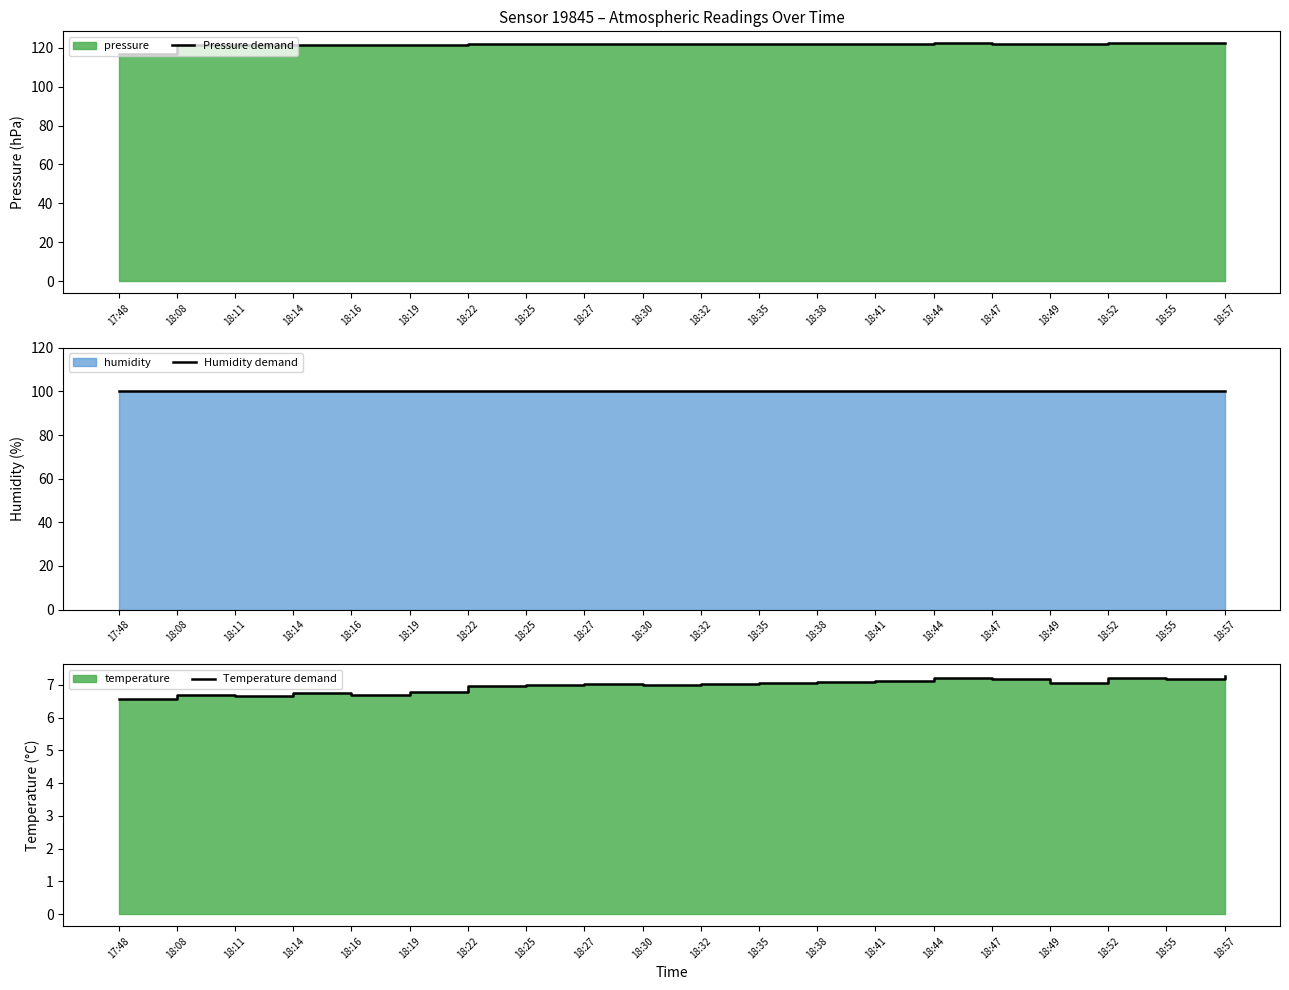

What is the label of the 6th point from the left?

18:19